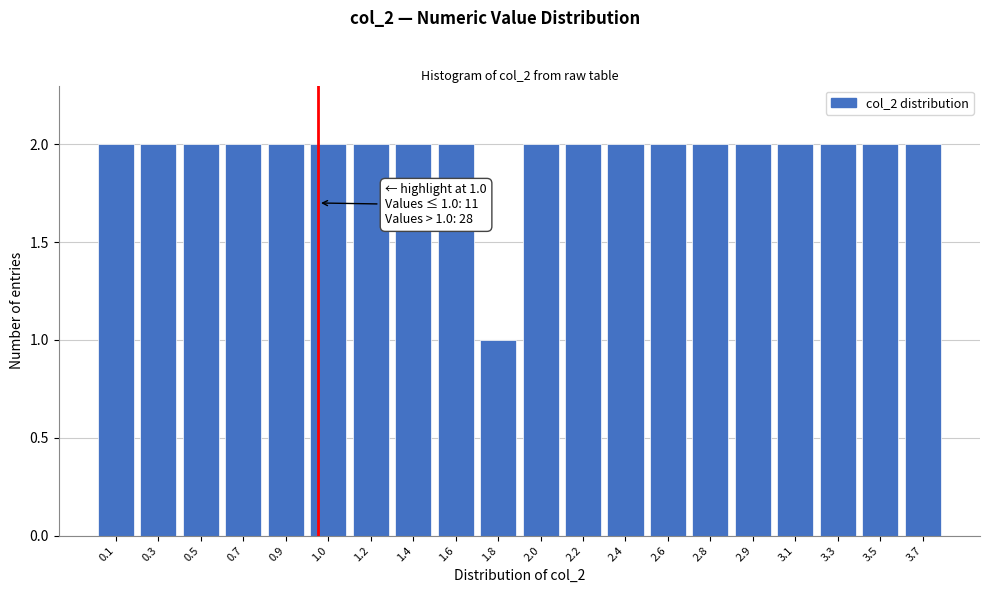

Reading right to left, what are all the values shown in this chart?

3.7=2	3.5=2	3.3=2	3.1=2	2.9=2	2.8=2	2.6=2	2.4=2	2.2=2	2.0=2	1.8=1	1.6=2	1.4=2	1.2=2	1.0=2	0.9=2	0.7=2	0.5=2	0.3=2	0.1=2